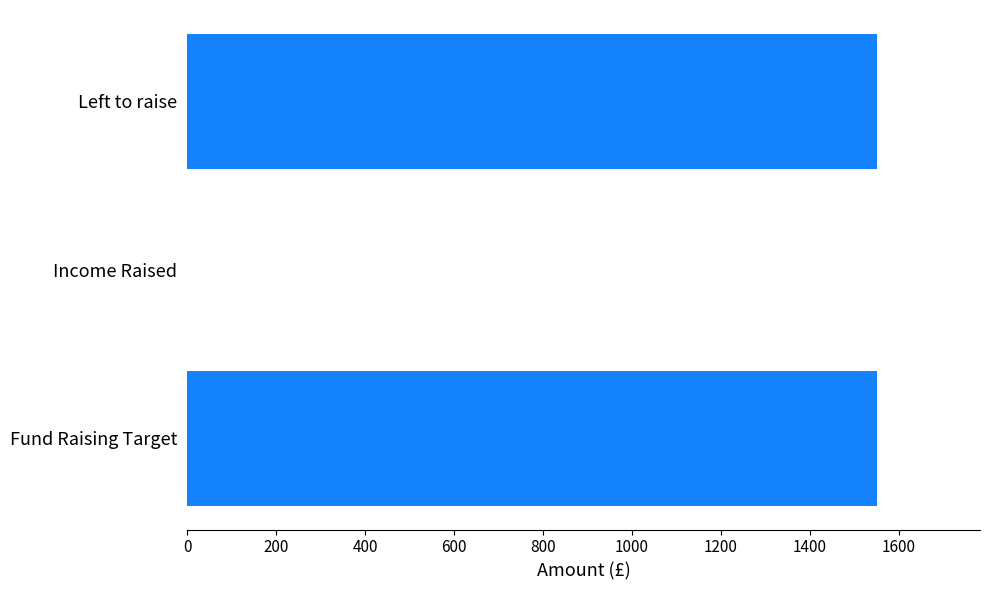

True or false: the data shows 0 at Income Raised.

True